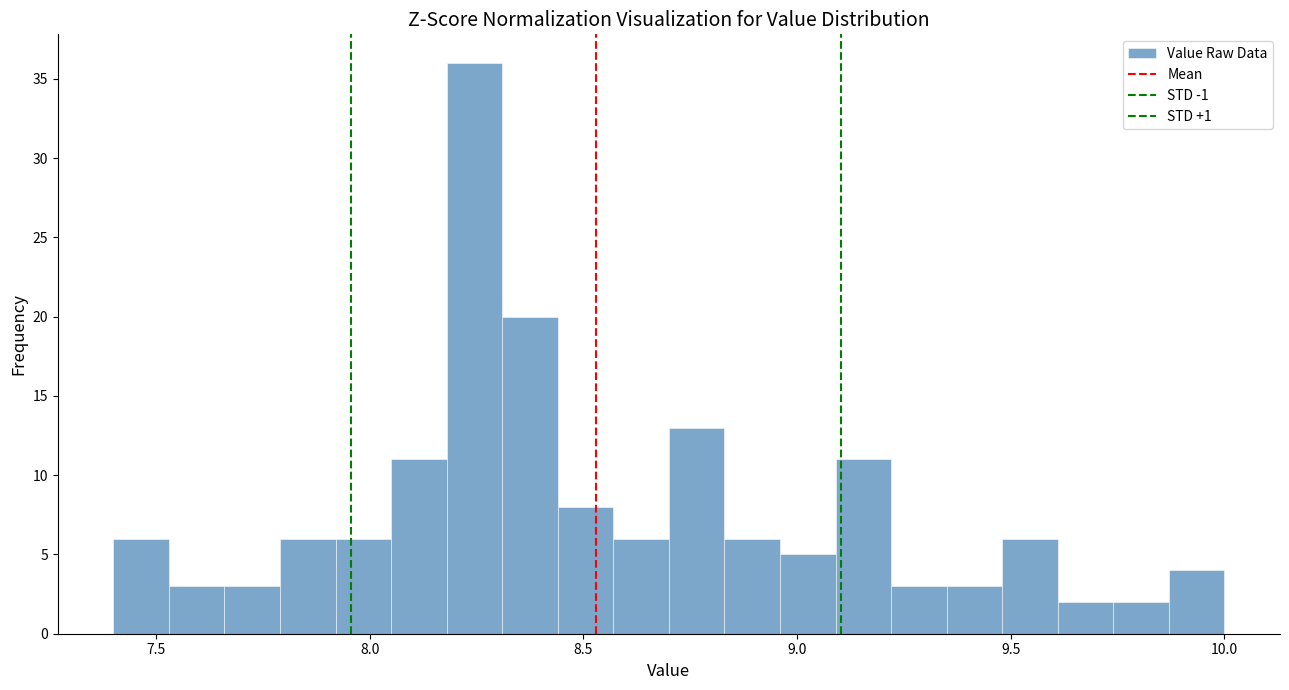

Read against the x-axis, roughly where is the centre of the tallest bar?

8.25